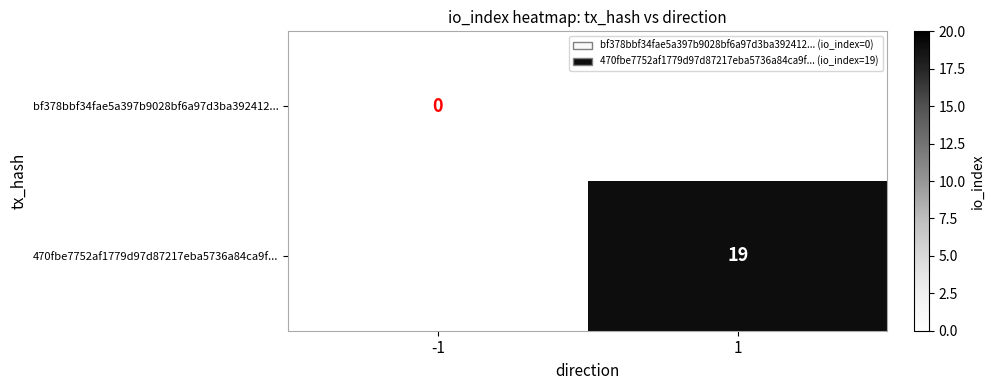

Is the value of bf378bbf34fae5a397b9028bf6a97d3ba392412... at -1 greater than the value of 470fbe7752af1779d97d87217eba5736a84ca9f... at 1?

No